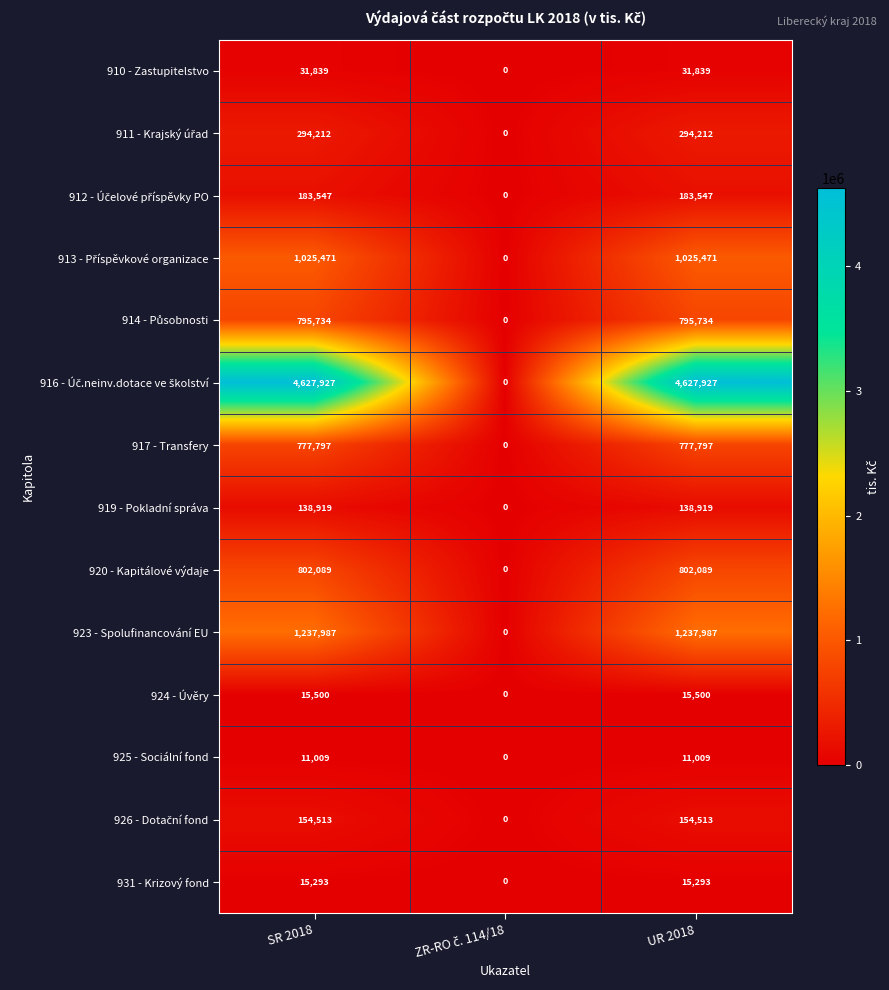

True or false: 925 - Sociální fond has a value of 3327 at SR 2018.

False